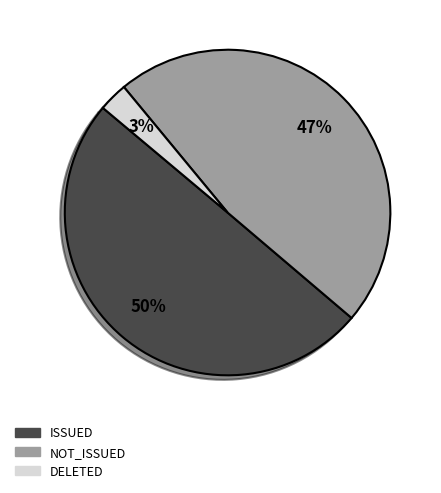

Is NOT_ISSUED the majority of the pie?

No